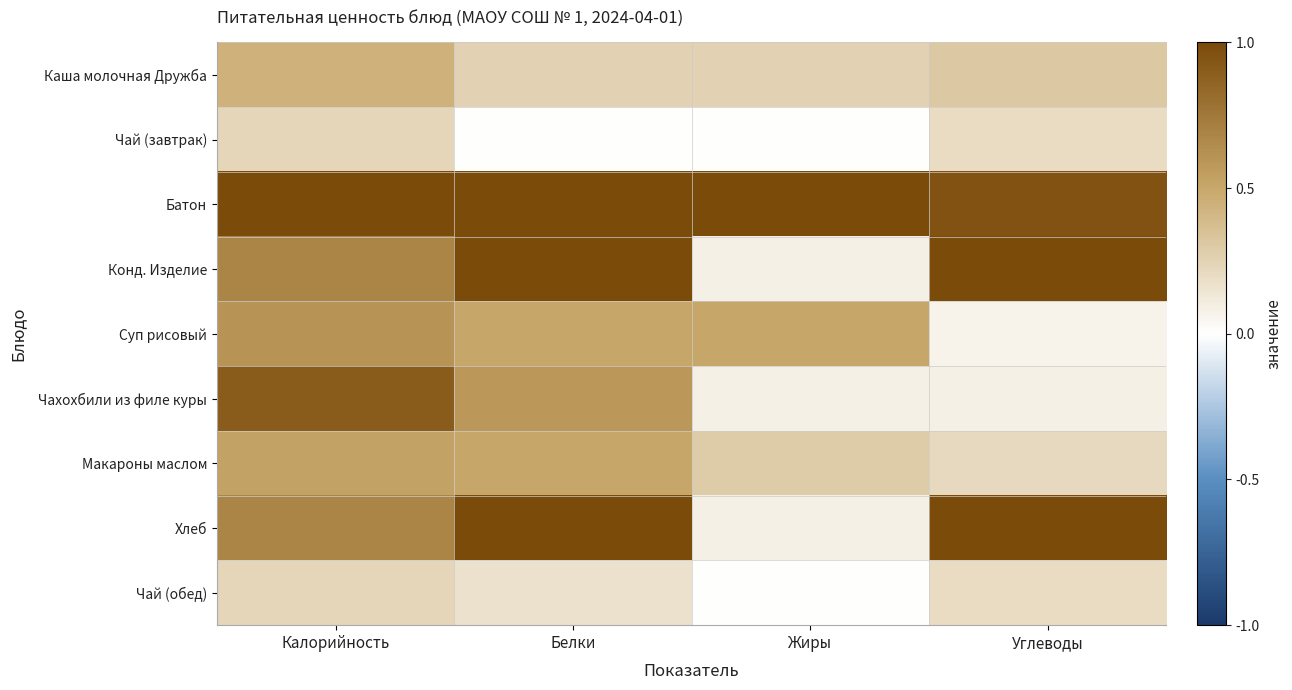

At which category does the chart reach its peak across all series?

Калорийность